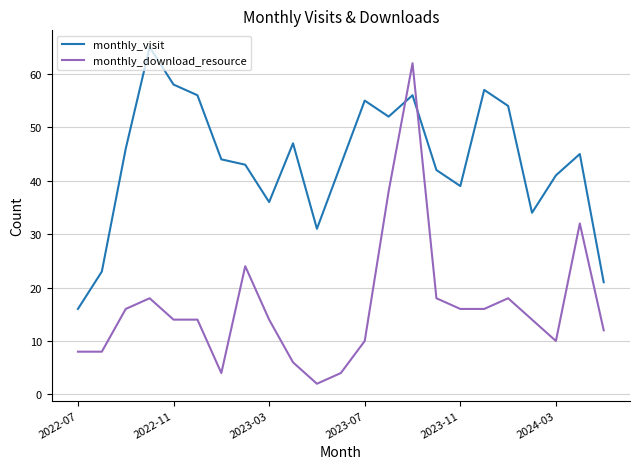

List the series in order of their peak value, highest first.

monthly_visit, monthly_download_resource